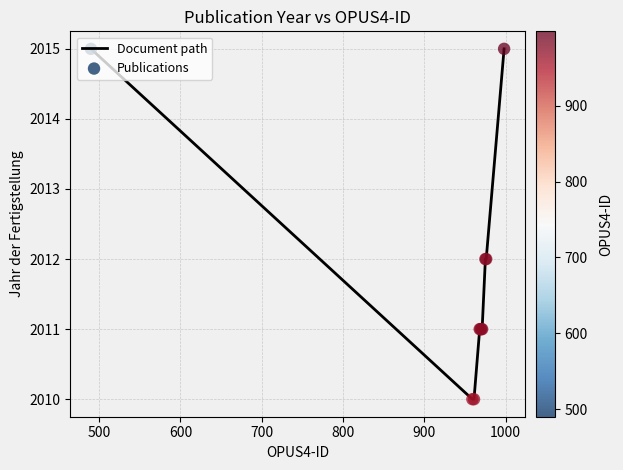

What is the difference between the maximum and minimum values?

5